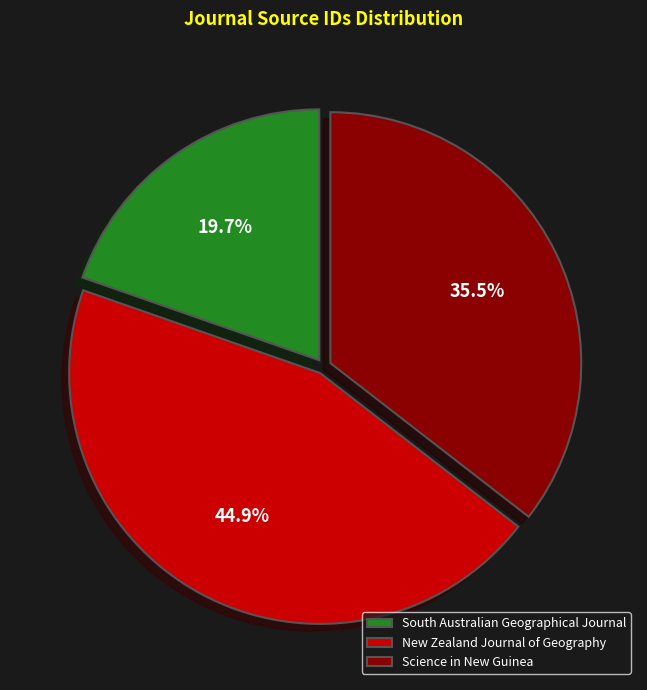

Which slice is the smallest?

South Australian Geographical Journal